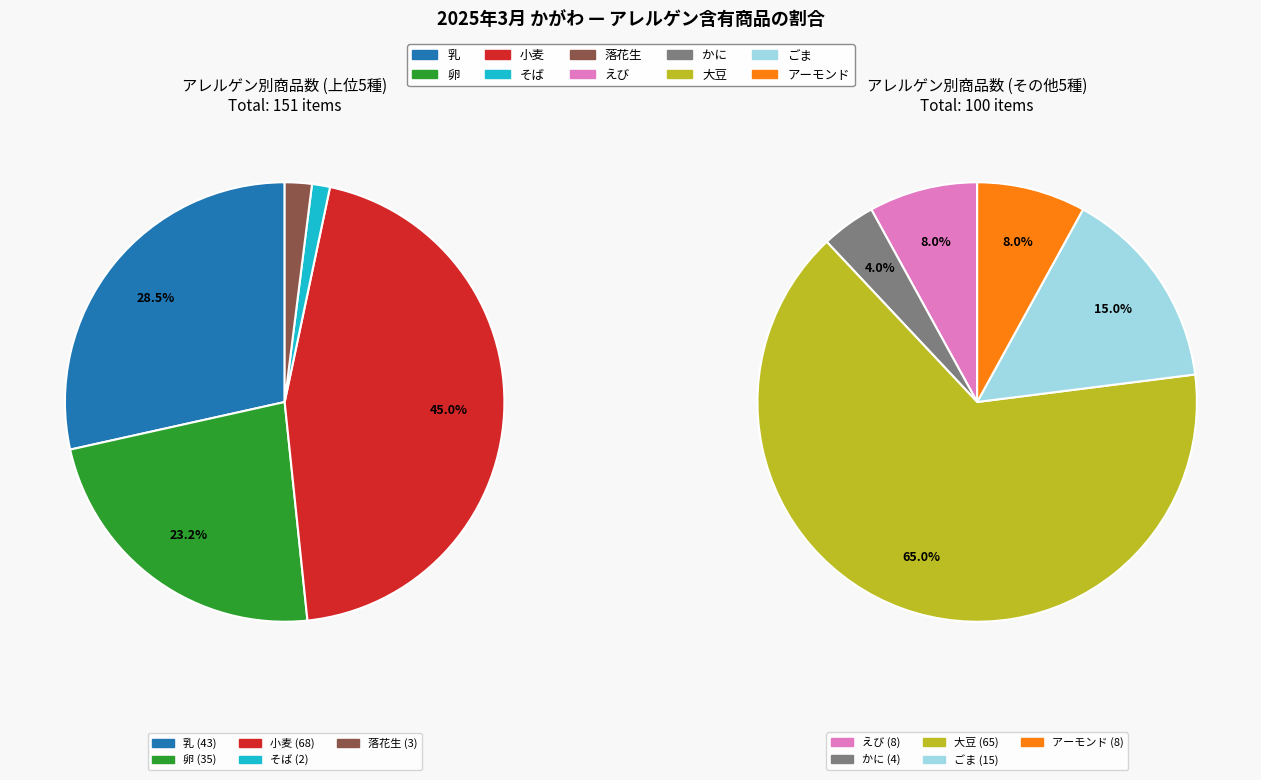

To the nearest percent, what portion does ごま represent?

6%